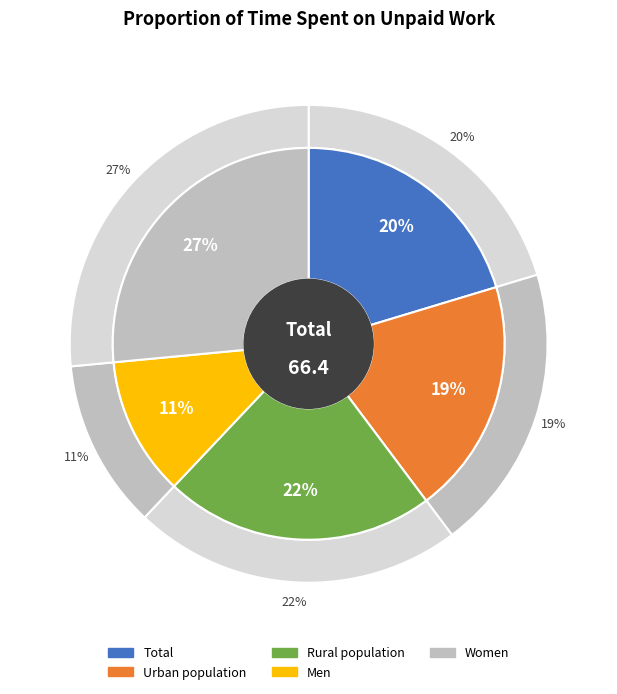

Do Women and Urban population together represent more than half of the pie?

No